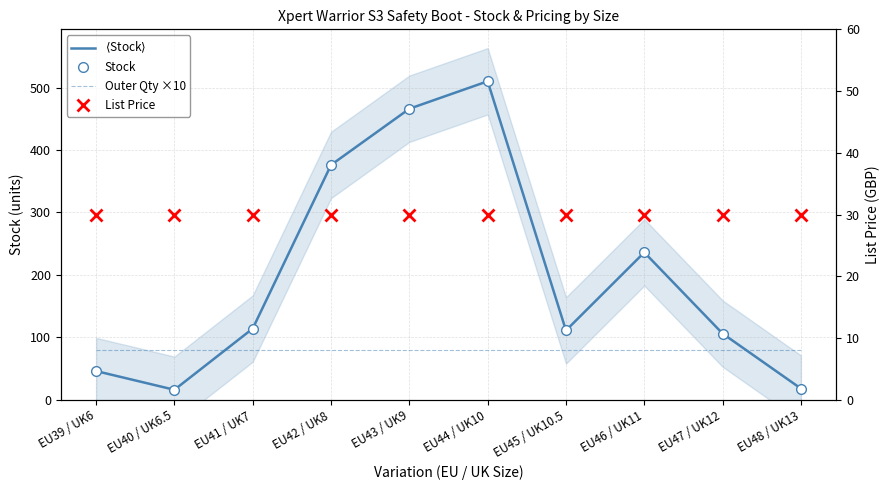

What is the sum of all Outer Qty ×10 values?

800.0